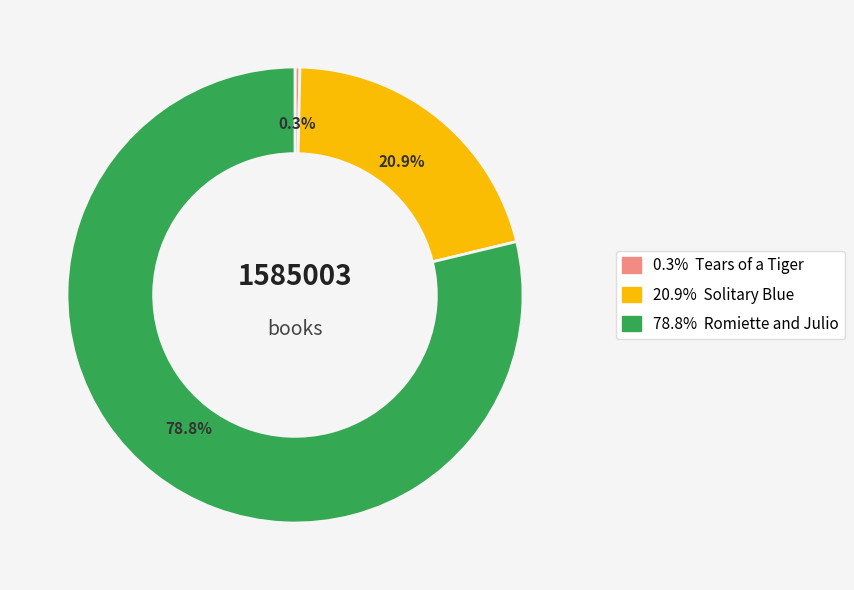

How many segments does this pie chart have?

3